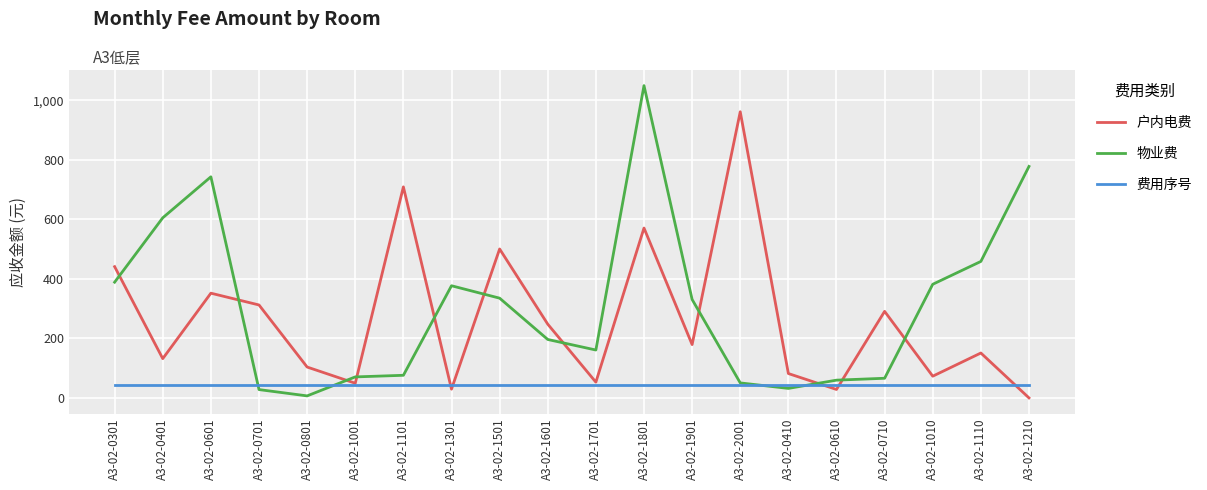

List the series in order of their overall mean, lowest first.

费用序号, 户内电费, 物业费